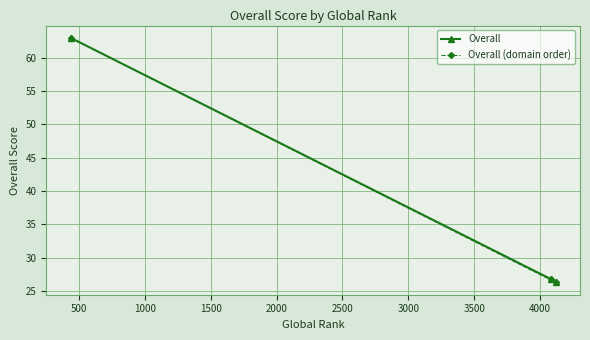

What is the minimum value for Overall (domain order)?

26.2